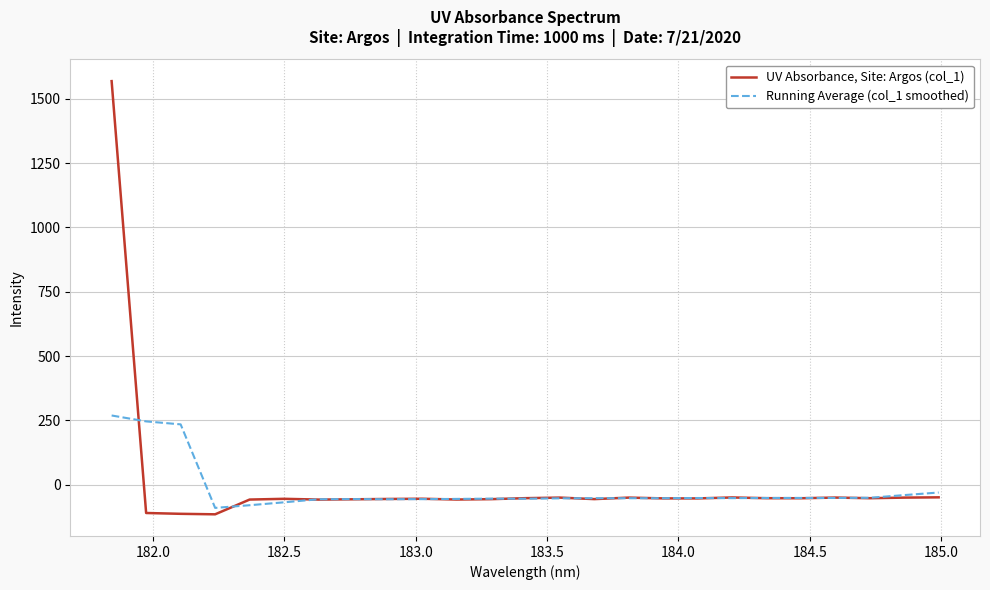

Rank the series by their average value, from highest to lowest.

UV Absorbance, Site: Argos (col_1), Running Average (col_1 smoothed)